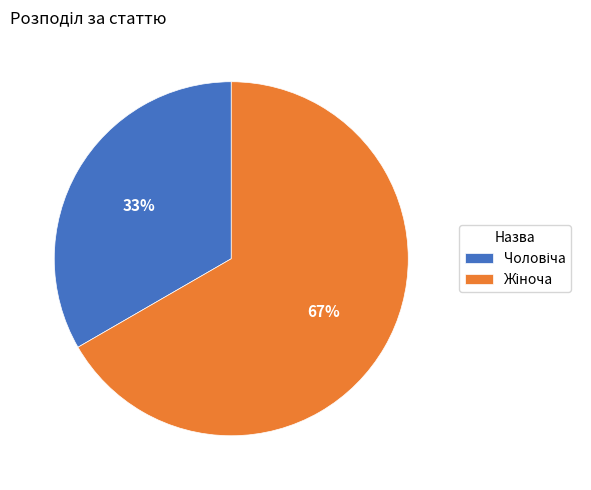

To the nearest percent, what is the average slice percentage?

50%